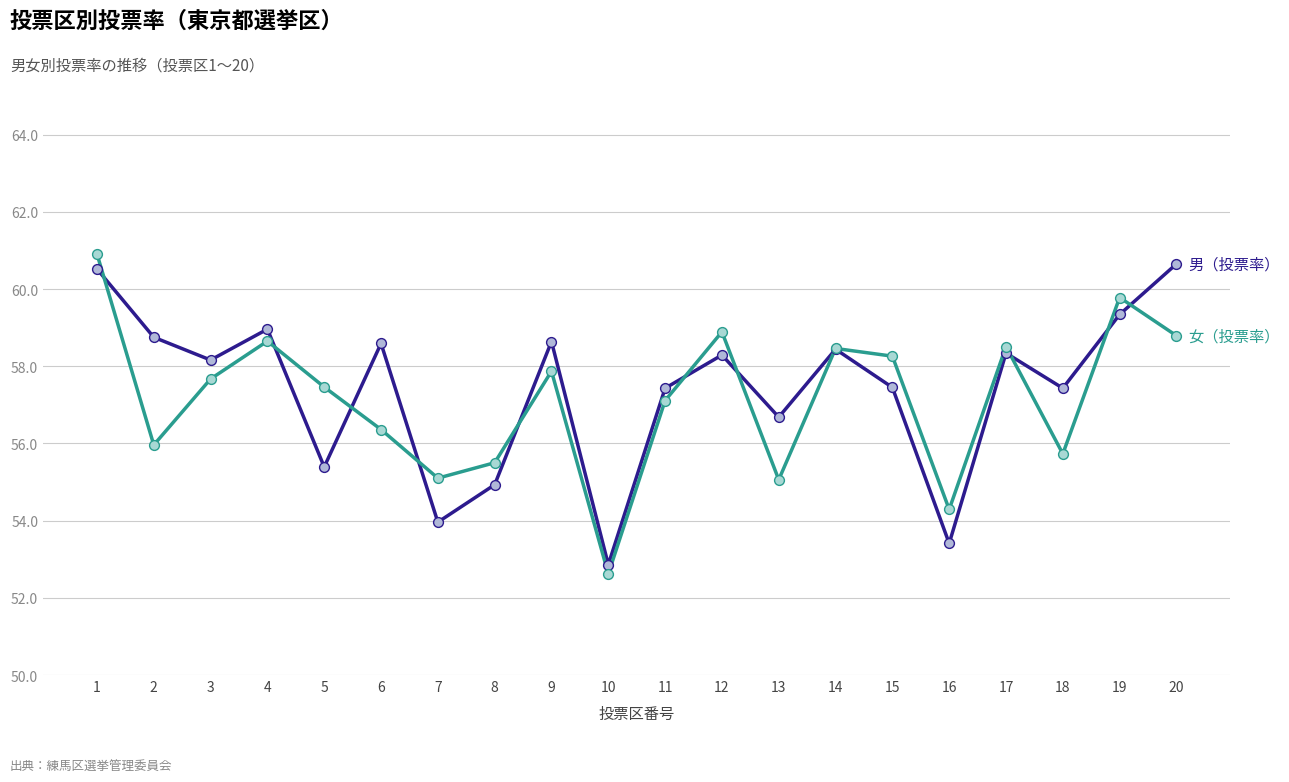

What is the spread (max minus min) of values at 1?

0.4